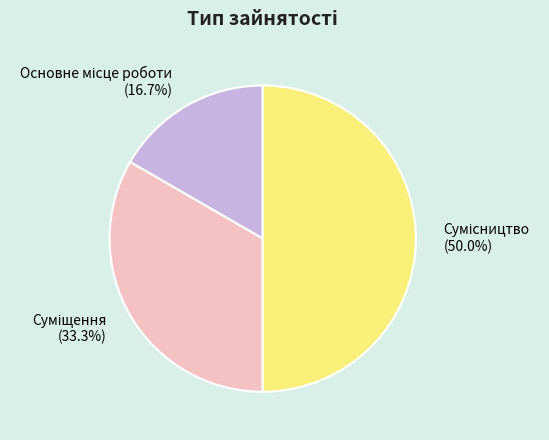

To the nearest percent, what is the average slice percentage?

33%